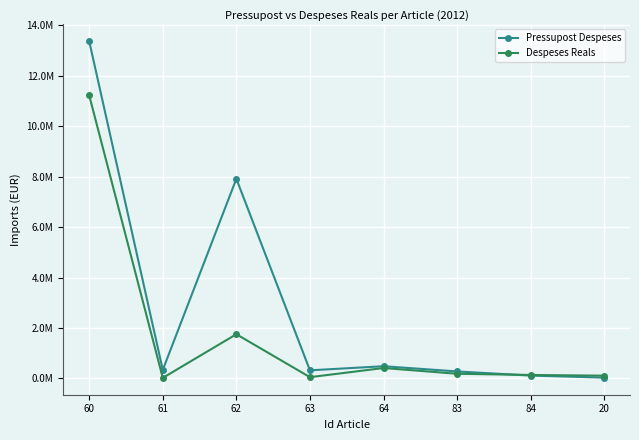

What are all the series names shown in the legend?

Pressupost Despeses, Despeses Reals